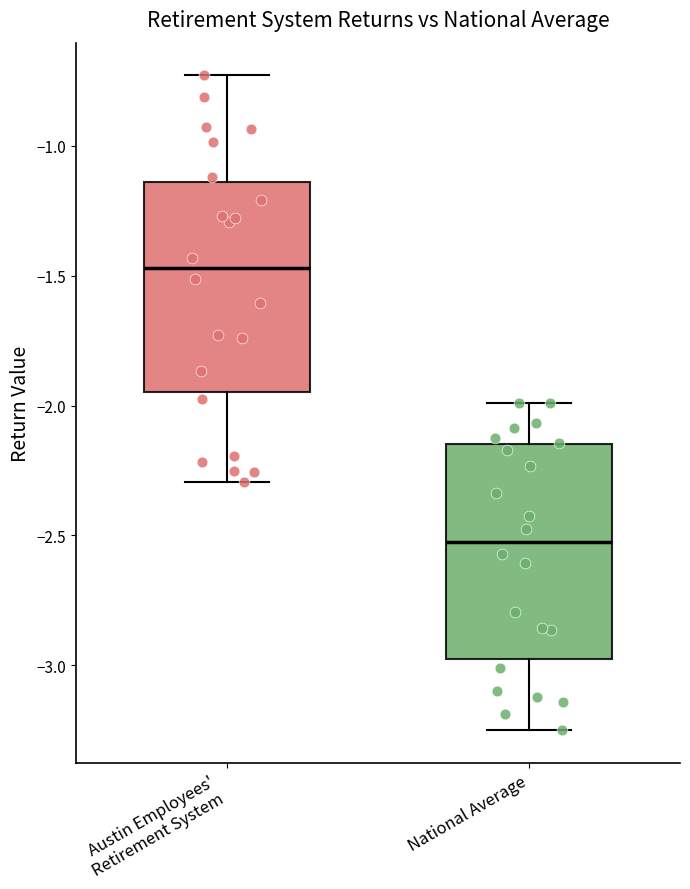

Reading left to right, read every box against the y-axis: the position of its median line, the range the box covers, and the ends of its whiskers. The values are not printed on the chart, so give them approximately, as read against the axis.

Austin Employees' Retirement System: median -1.45, box -1.95 to -1.15, whiskers -2.30 to -0.75
National Average: median -2.50, box -3.00 to -2.15, whiskers -3.25 to -2.00